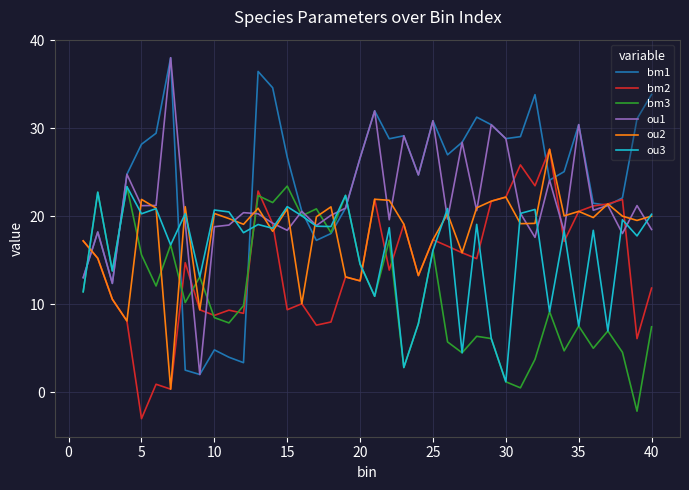

What is the highest value of the ou3 series?

23.4